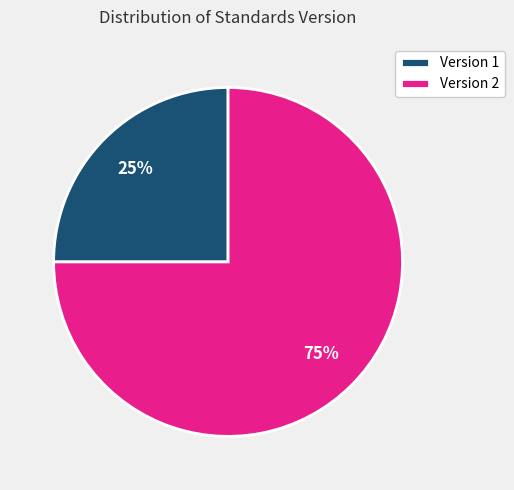

How many slices are in this pie chart?

2